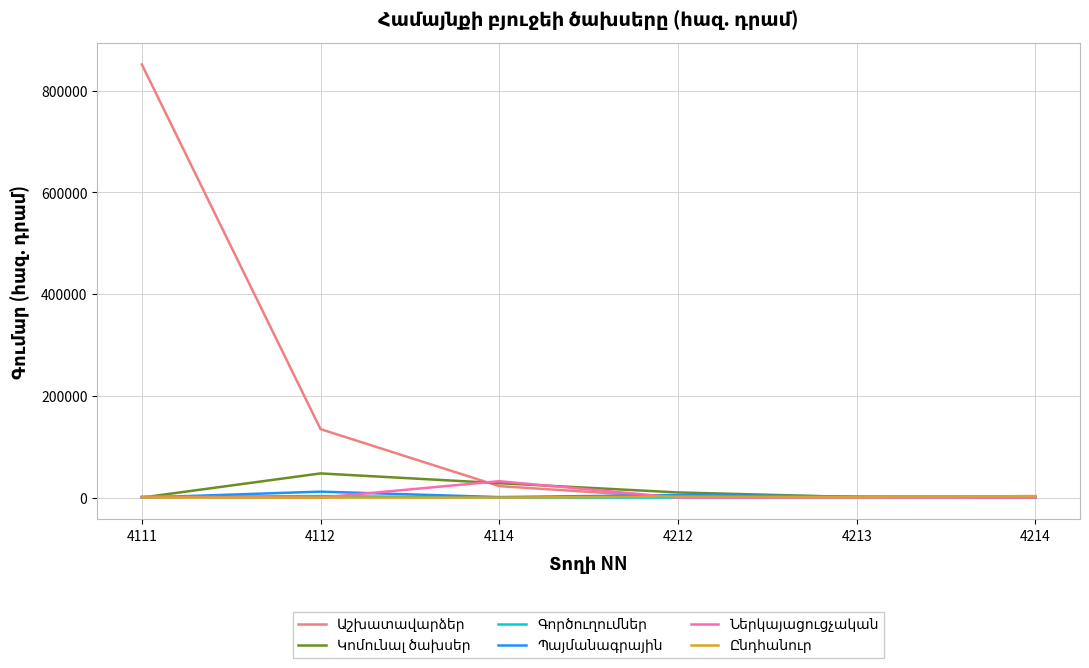

At which category is the sum across all series the highest?

4111